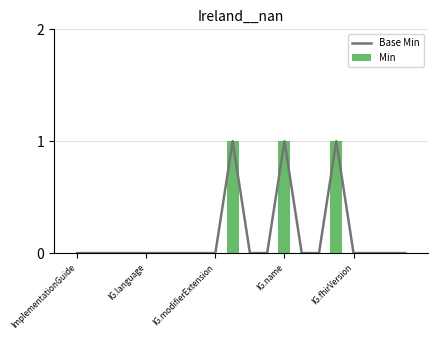

Count the number of data series in this chart.

2